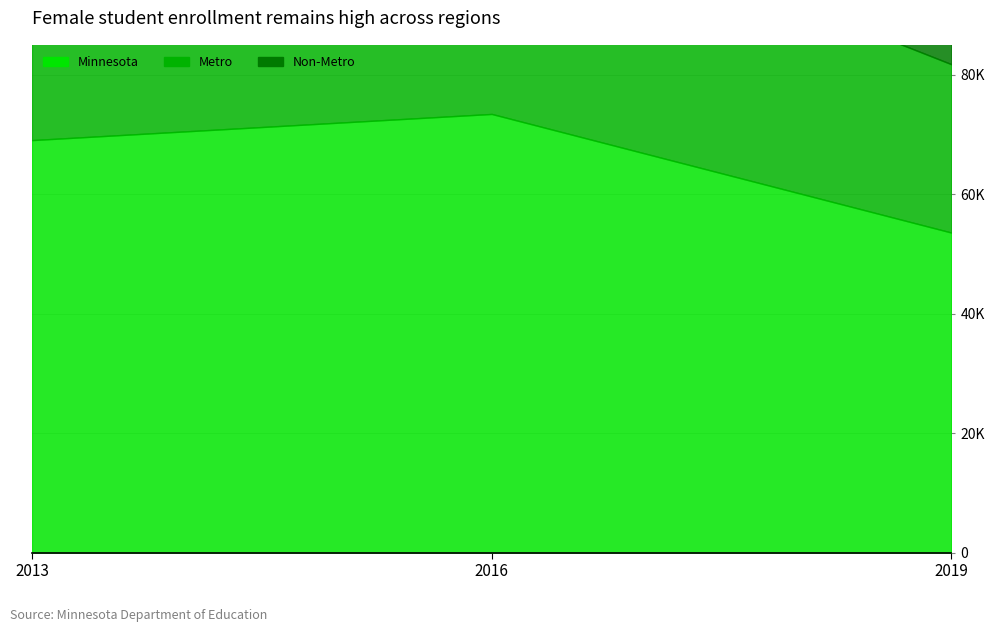

What are all the series names shown in the legend?

Minnesota, Metro, Non-Metro